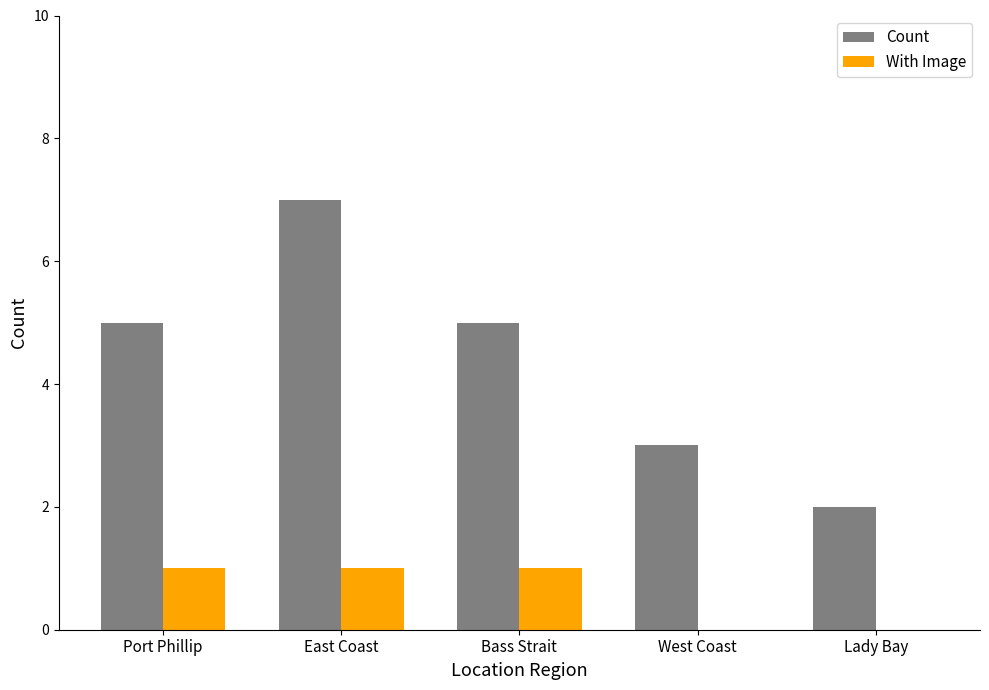

What is the spread (max minus min) of values at Bass Strait?

4